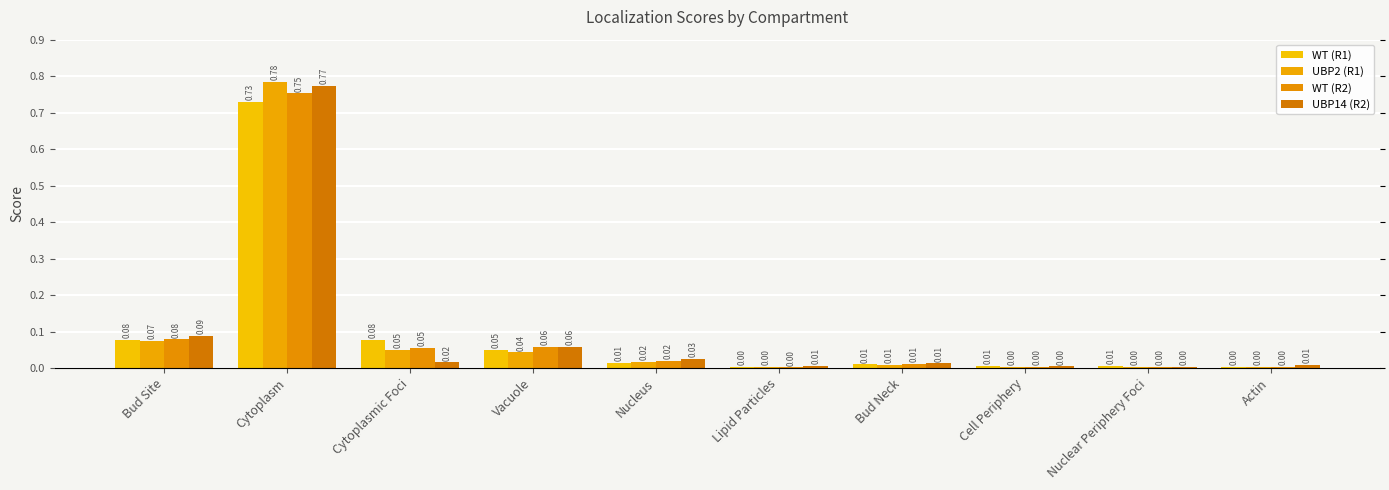

What is the sum of all UBP2 (R1) values?

1.0